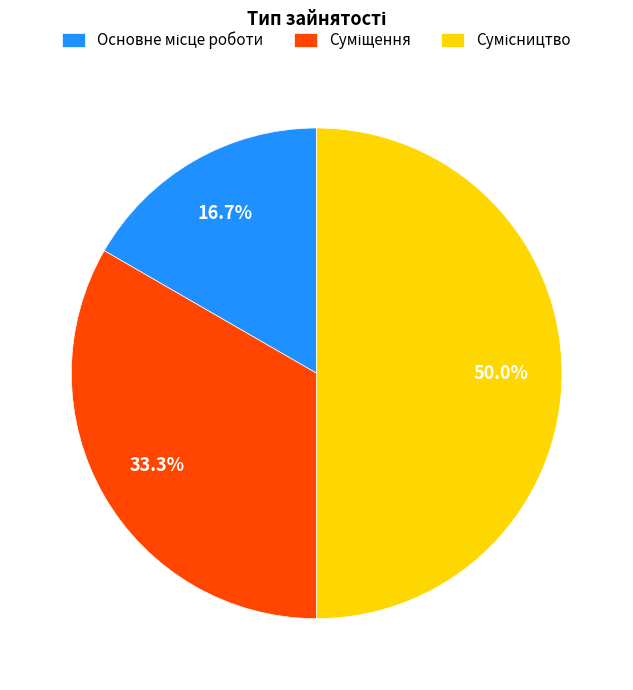

What portion of the pie excludes Сумісництво?

50.0%